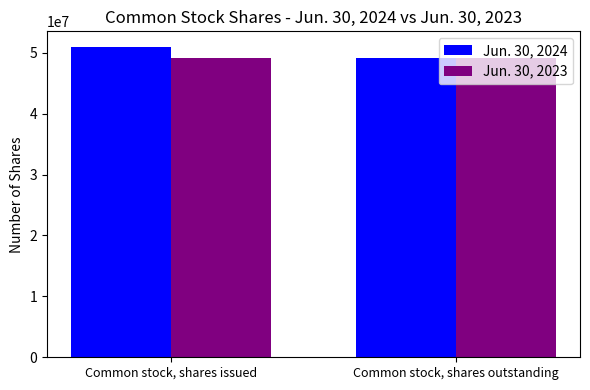

Does the chart contain any negative values?

No